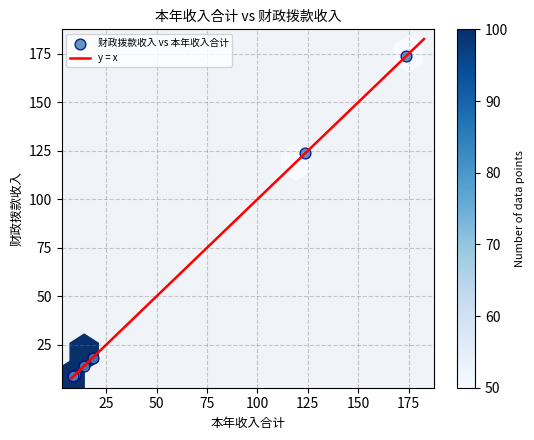

What Y value in the scatter plot is closest to 91?

123.7